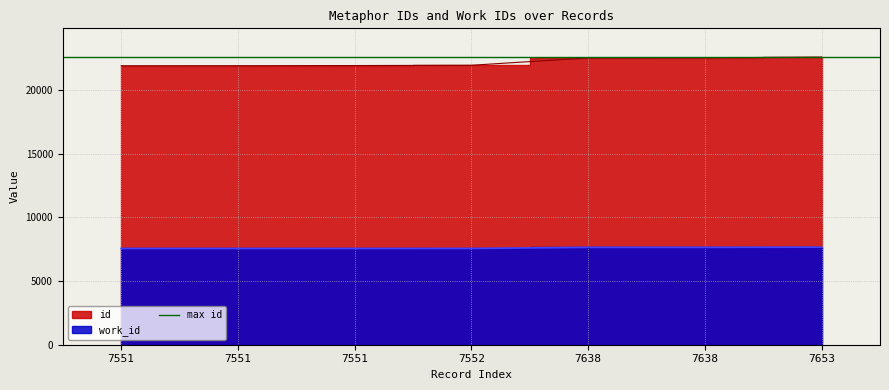

Rank the categories by id value from highest to lowest.

7653, 7638, 7638, 7552, 7551, 7551, 7551